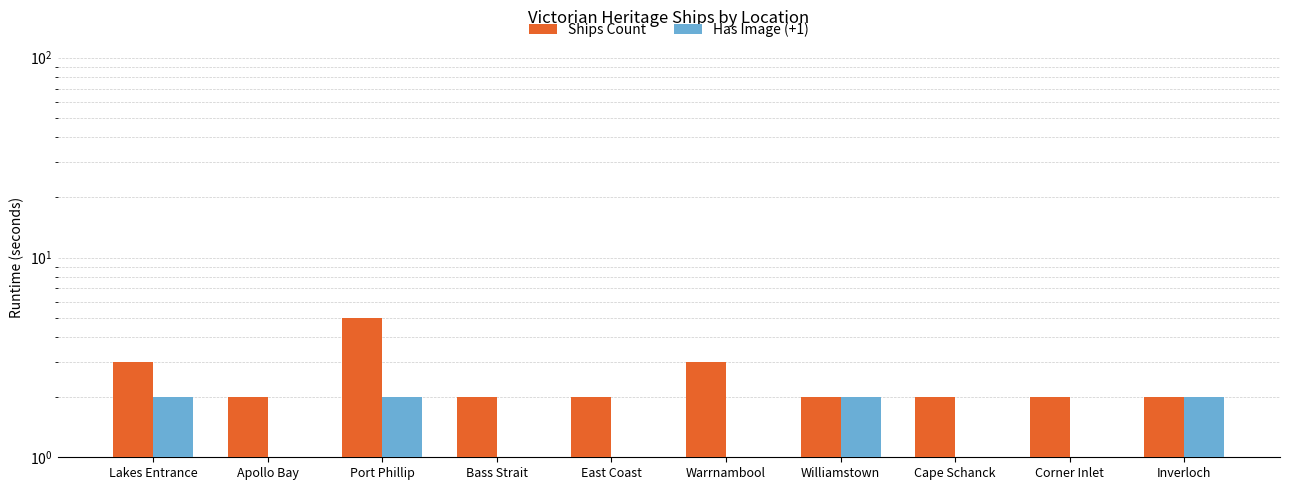

List the labels in order of Has Image (+1) value, largest first.

Lakes Entrance, Port Phillip, Williamstown, Inverloch, Apollo Bay, Bass Strait, East Coast, Warrnambool, Cape Schanck, Corner Inlet